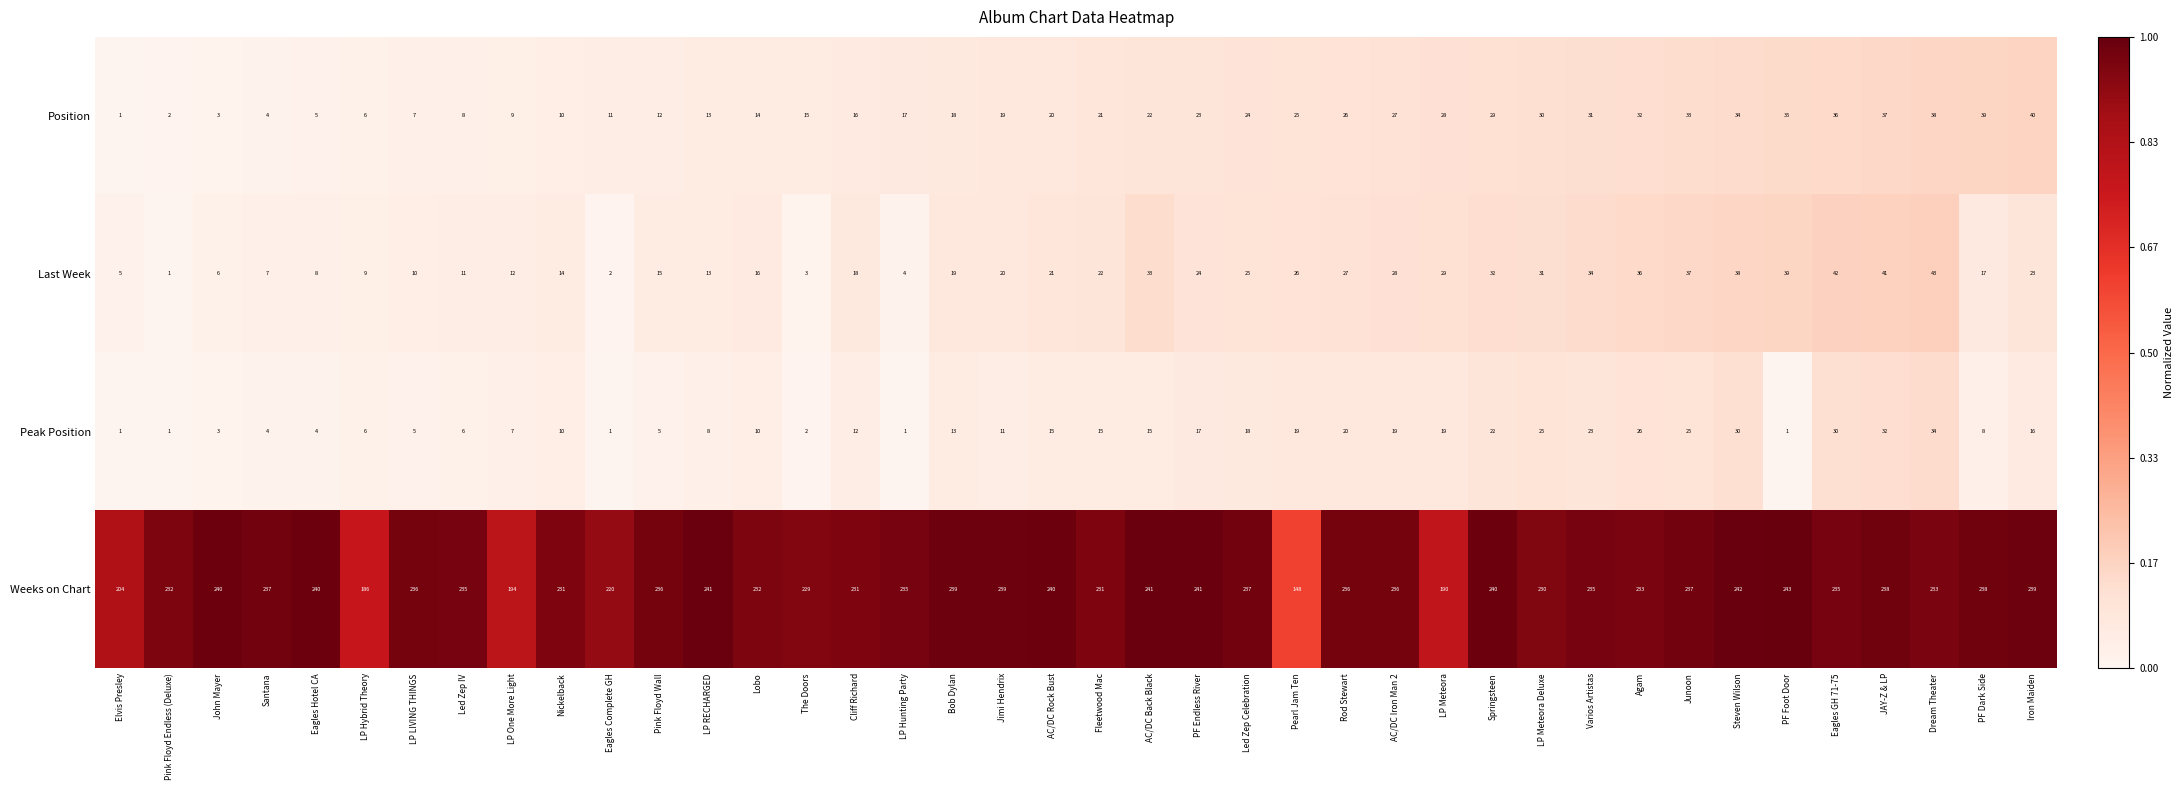

The value of Weeks on Chart at Dream Theater is 233. True or false?

True